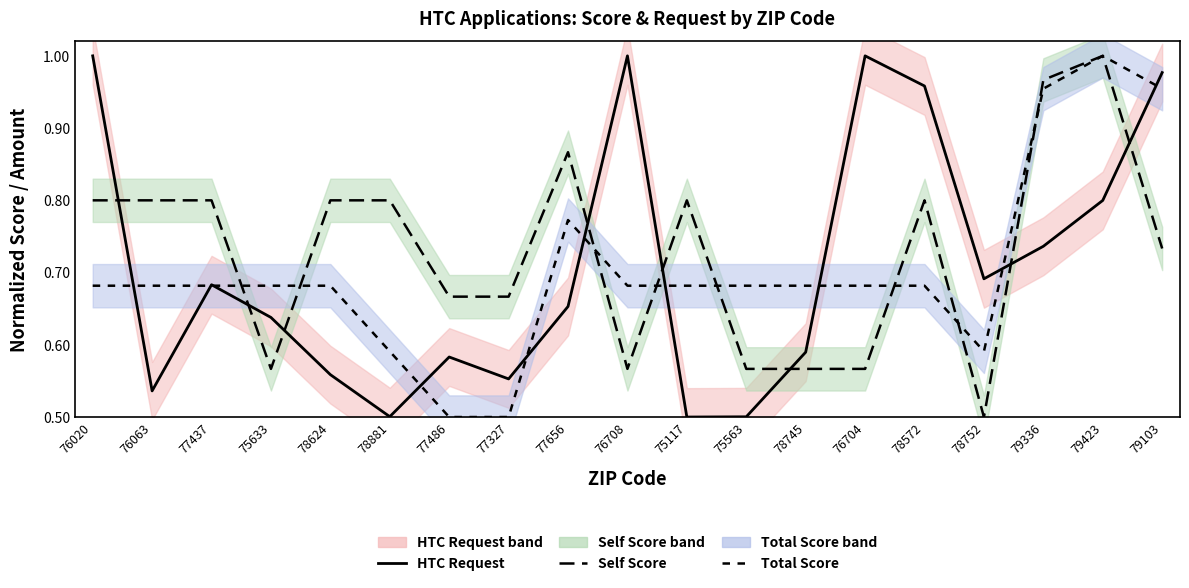

What is the sum of the Self Score values at 77656 and 77437?

1.7